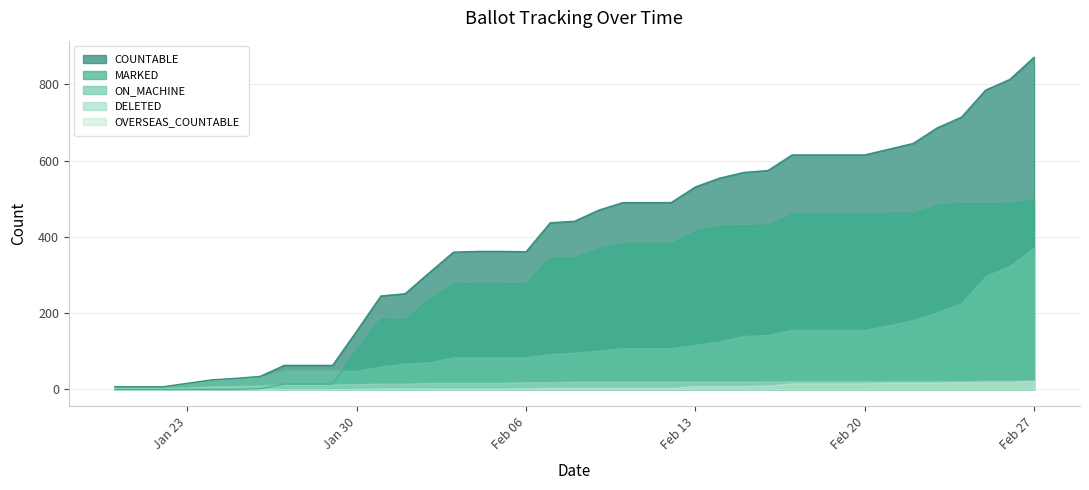

What is the difference between the MARKED values at 02-Feb and 21-Jan?

235